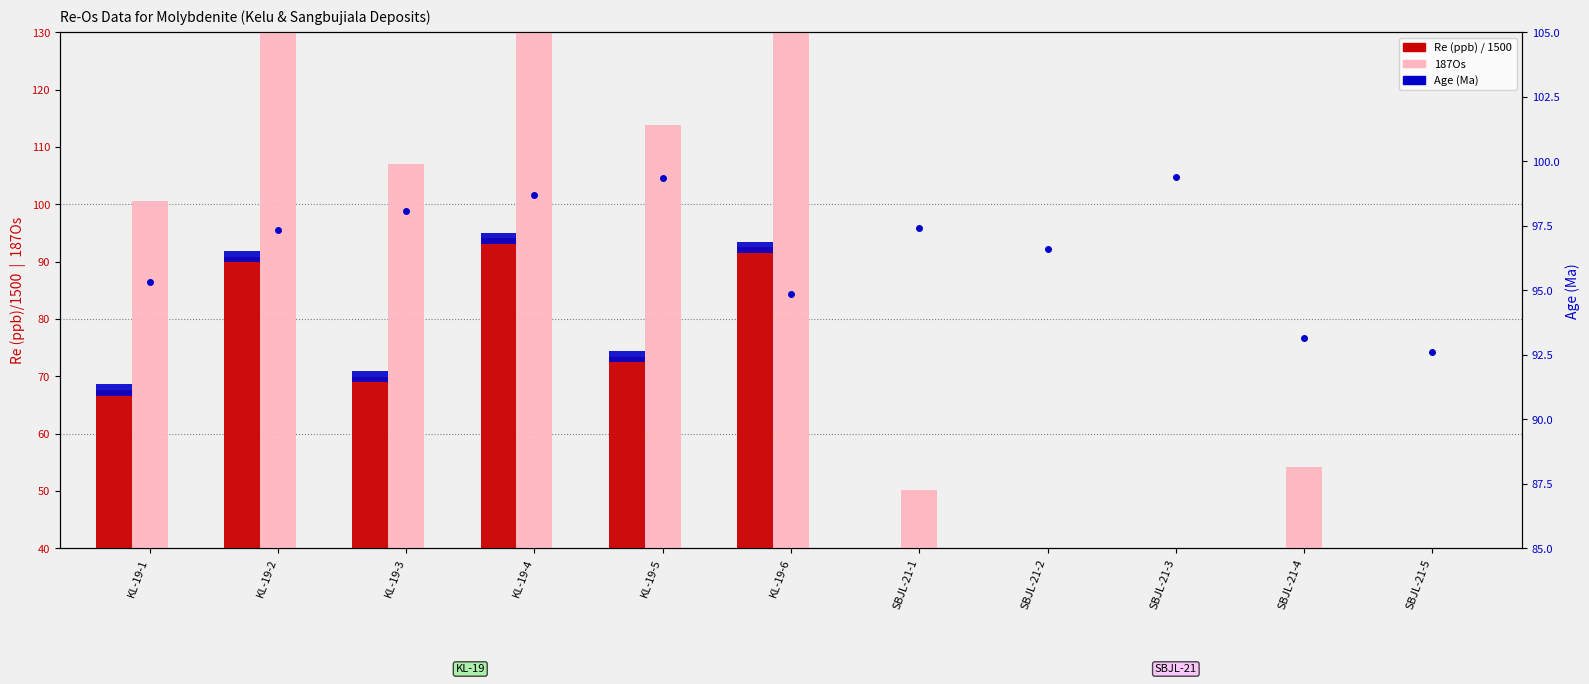

Is the value of 187Os at SBJL-21-2 greater than the value of Re (ppb) / 1500 at KL-19-5?

No